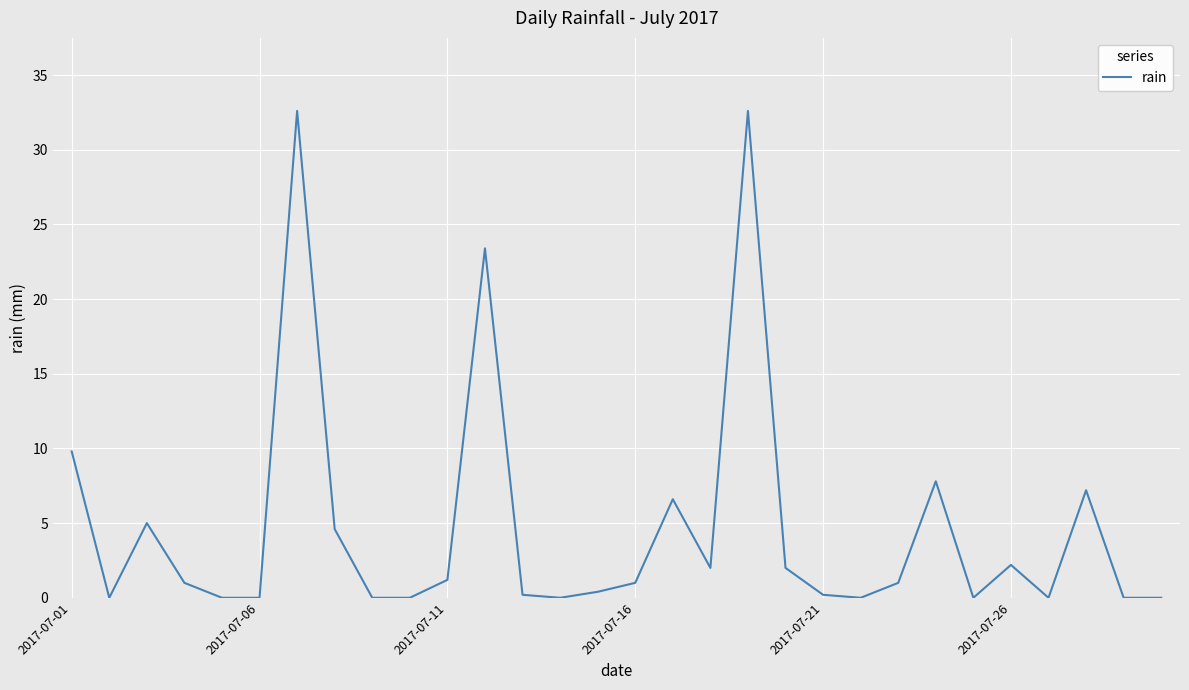

What is the maximum value shown in the chart?

32.6